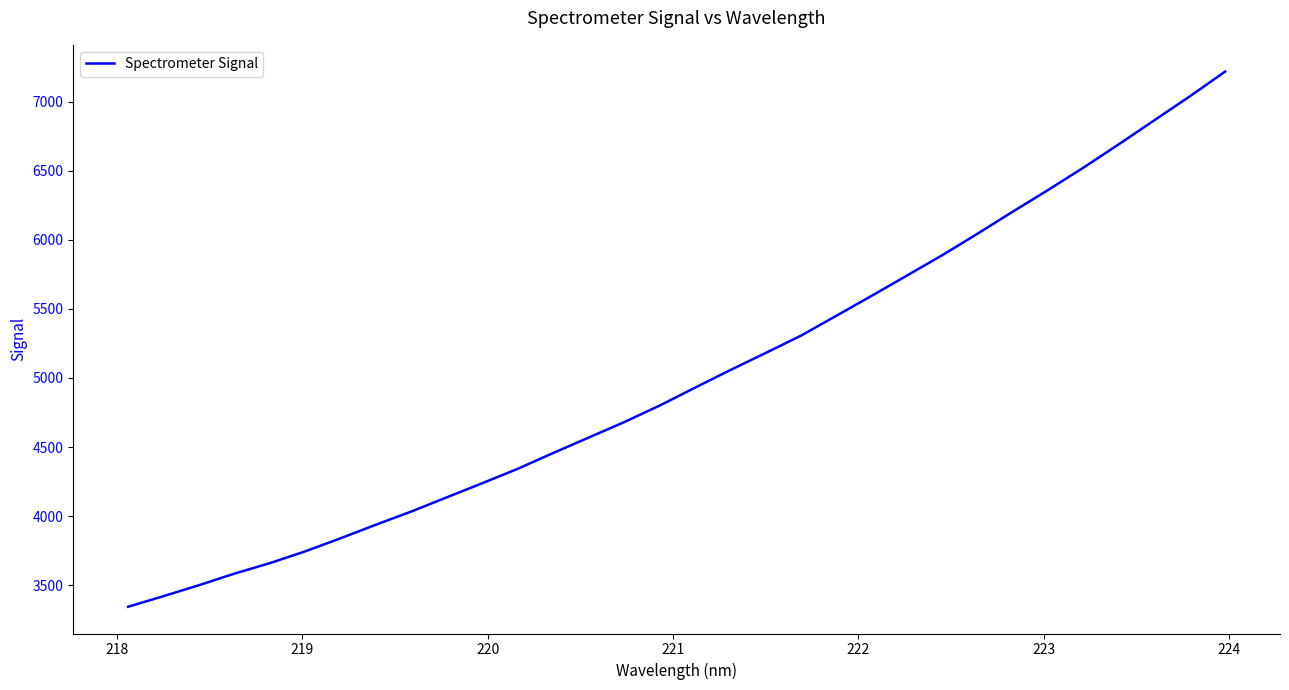

What is the smallest value displayed?

3343.6